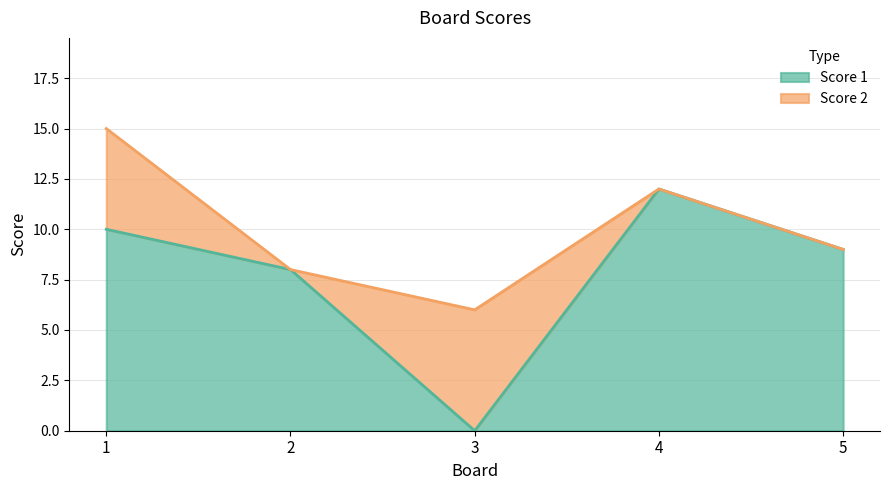

Which label corresponds to the smallest value in the chart?

3